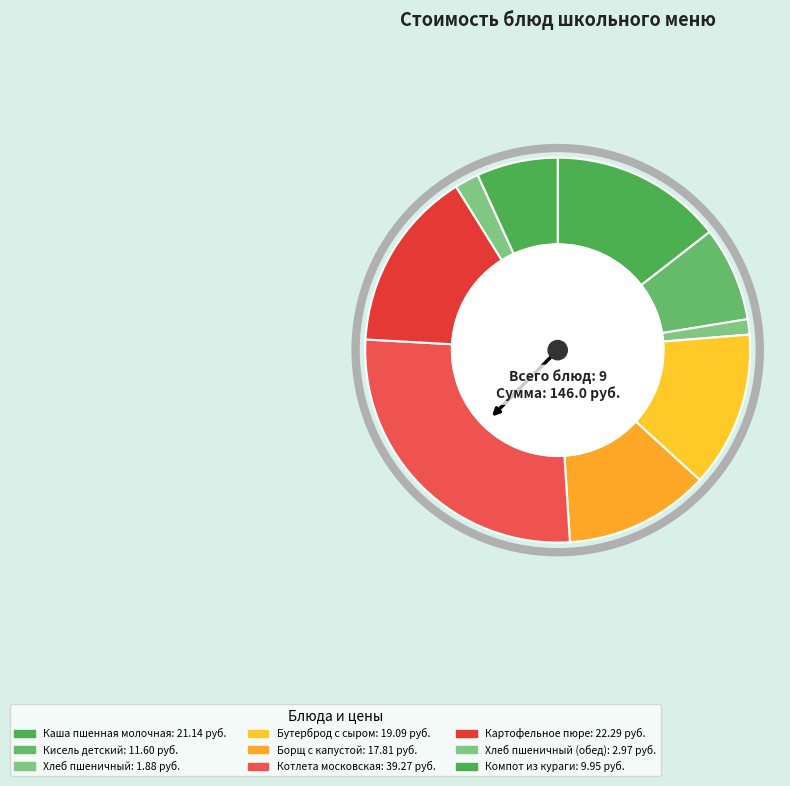

Which slice is the smallest?

Хлеб пшеничный